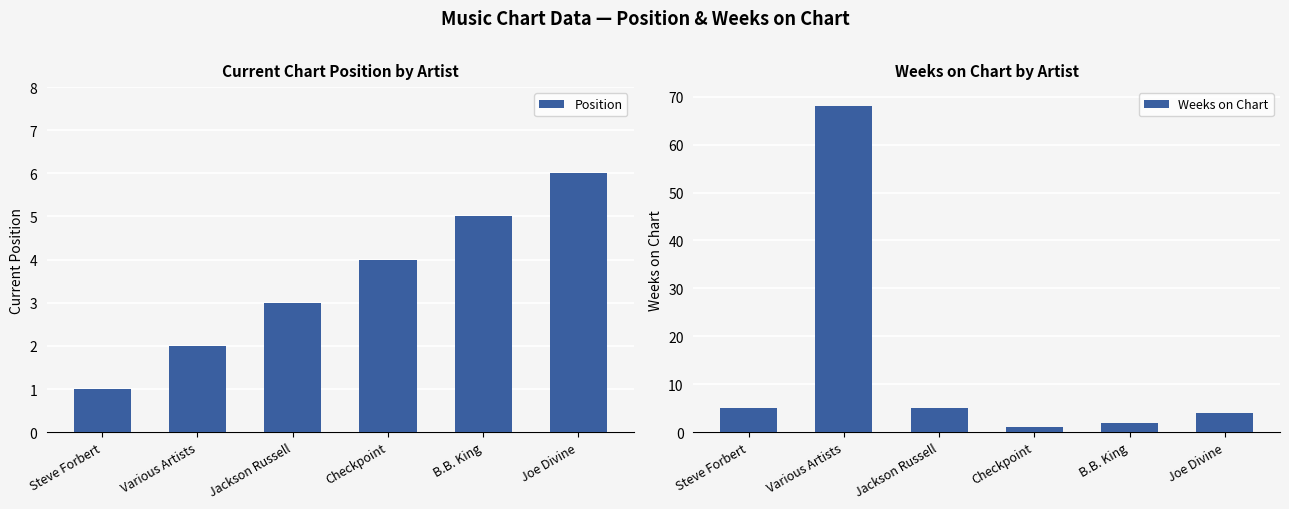

What is the label of the 2nd bar from the left?

Various Artists